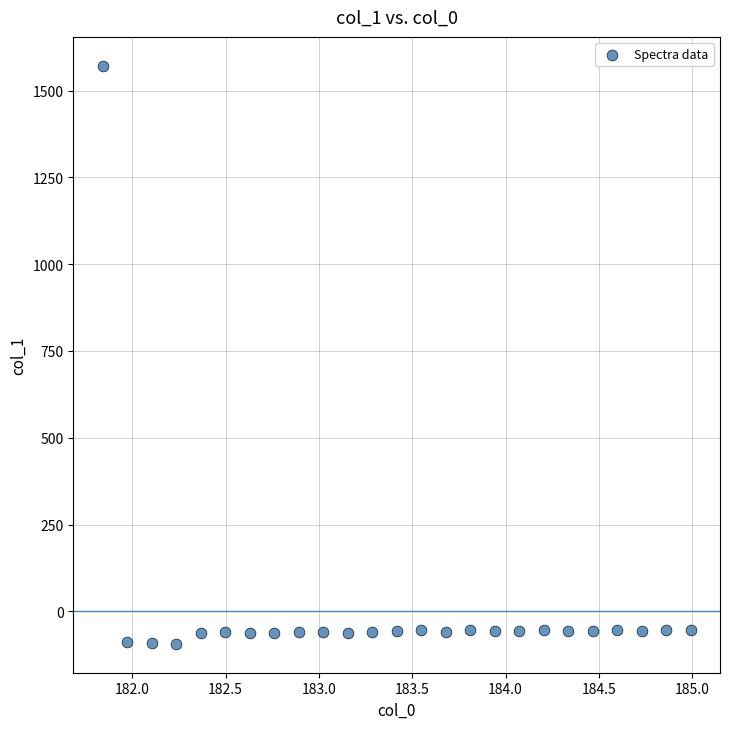

What is the range of X values (max minus min)?

3.1